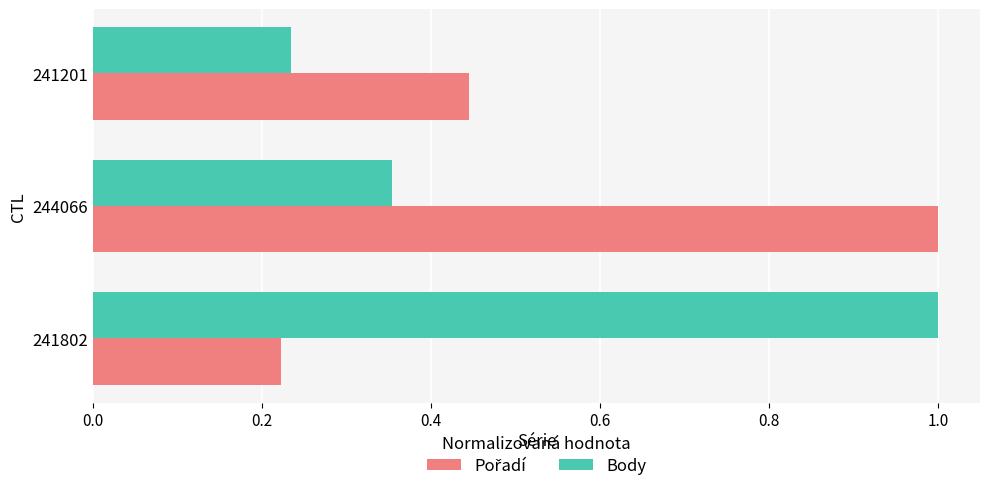

The value of Body at 241802 is 1.0. True or false?

True